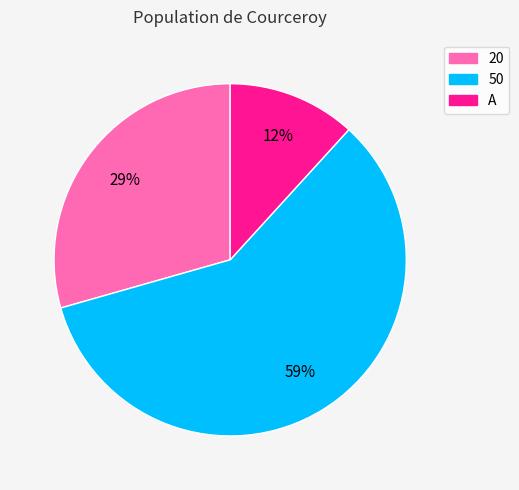

To the nearest percent, what percentage of the pie is 20?

29%